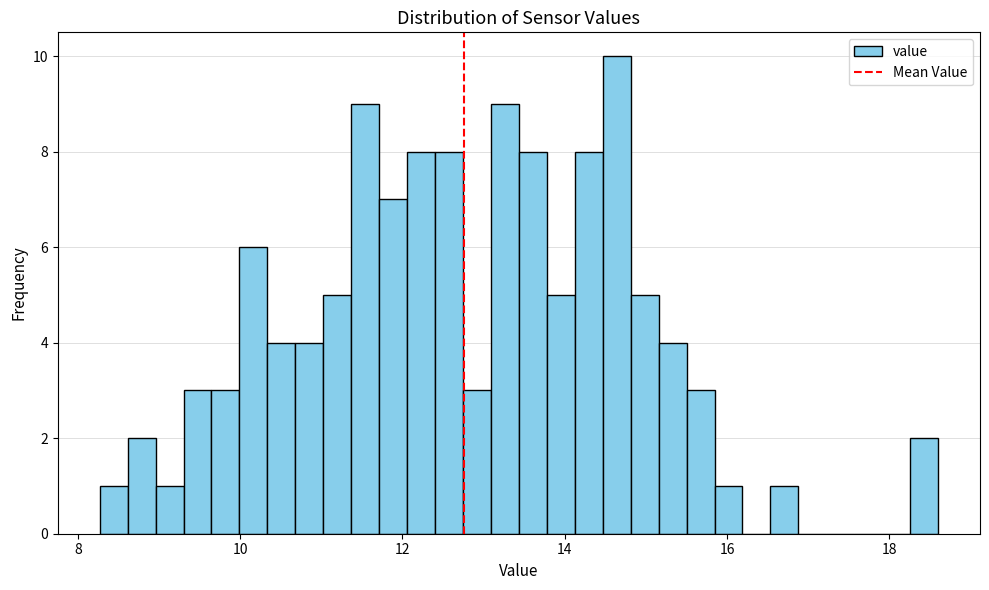

Around what value on the x-axis is the tallest bar? Give the approximate position of its centre, as read against the axis.

14.6